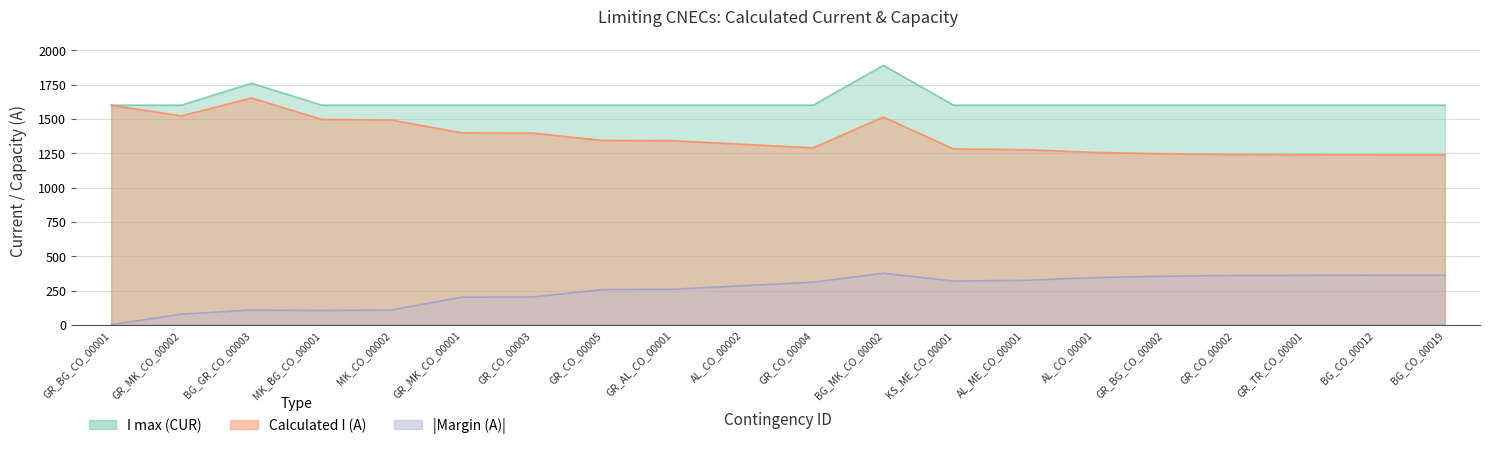

Where is the first local maximum for I max (CUR)?

BG_GR_CO_00003